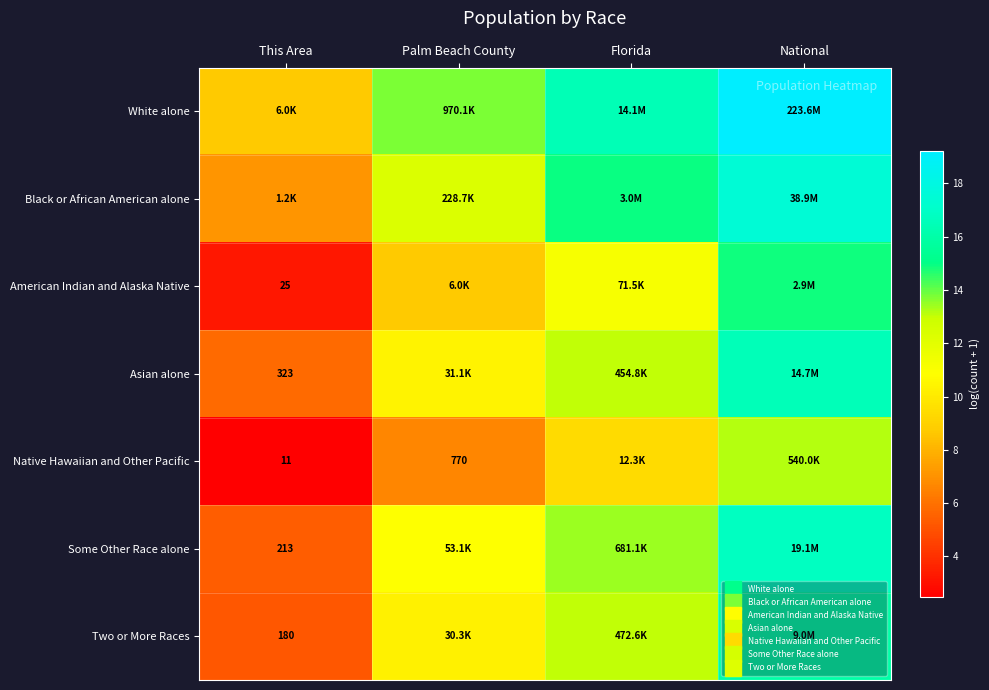

How many data points in White alone are less than 16?

2